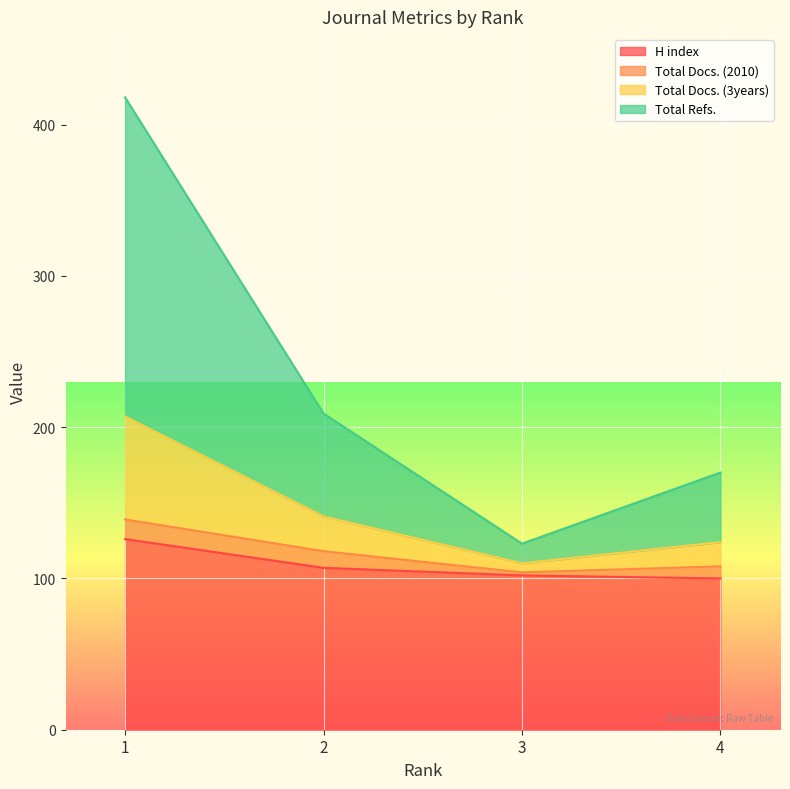

What is the highest value of the H index series?

126